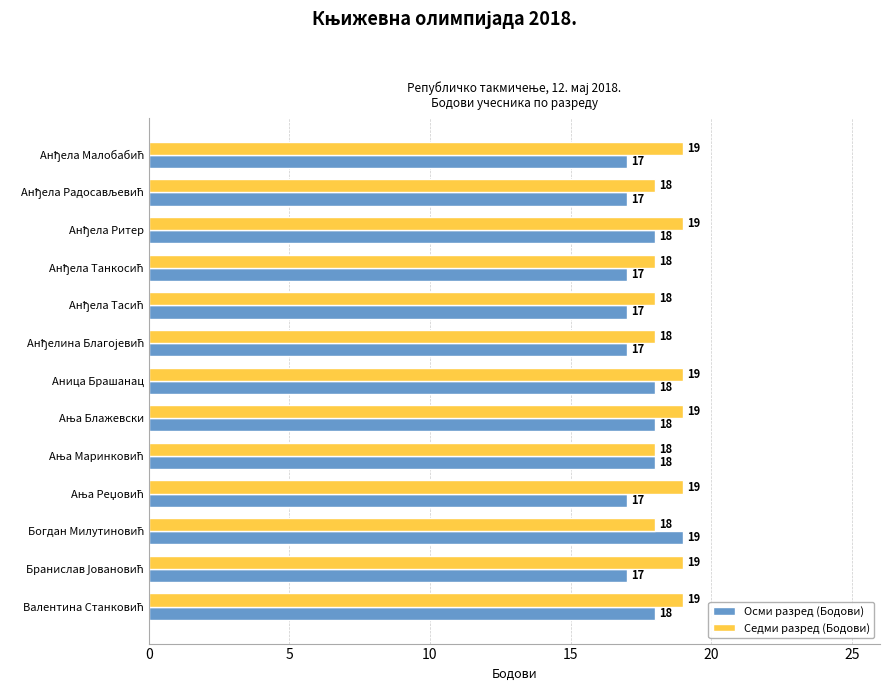

The Седми разред (Бодови) series shows 4 at Аница Брашанац. True or false?

False